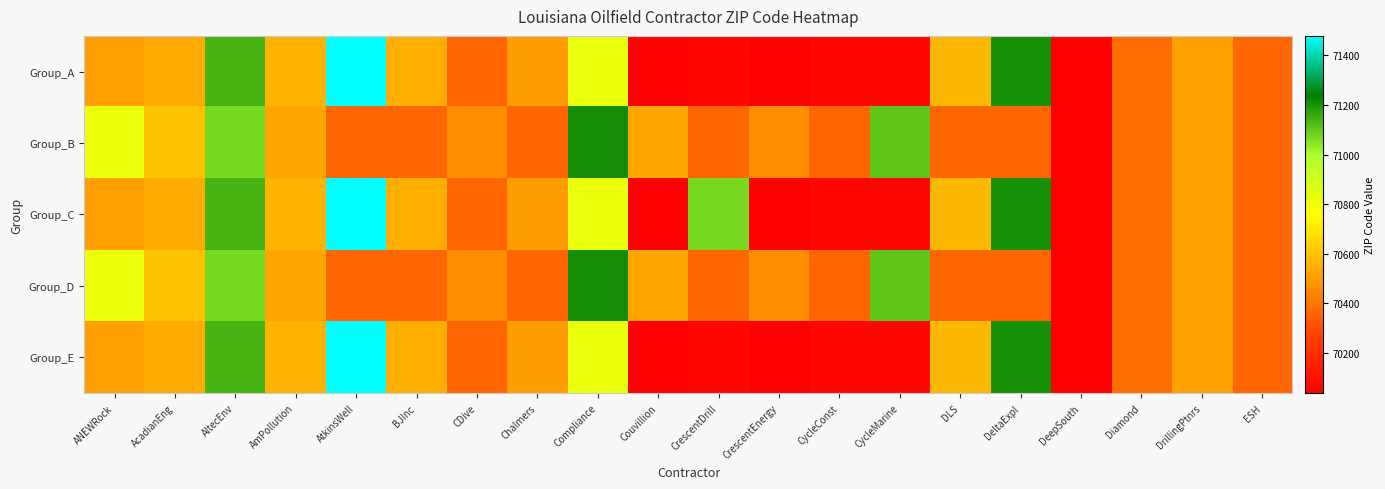

What is the greatest value displayed?

71479